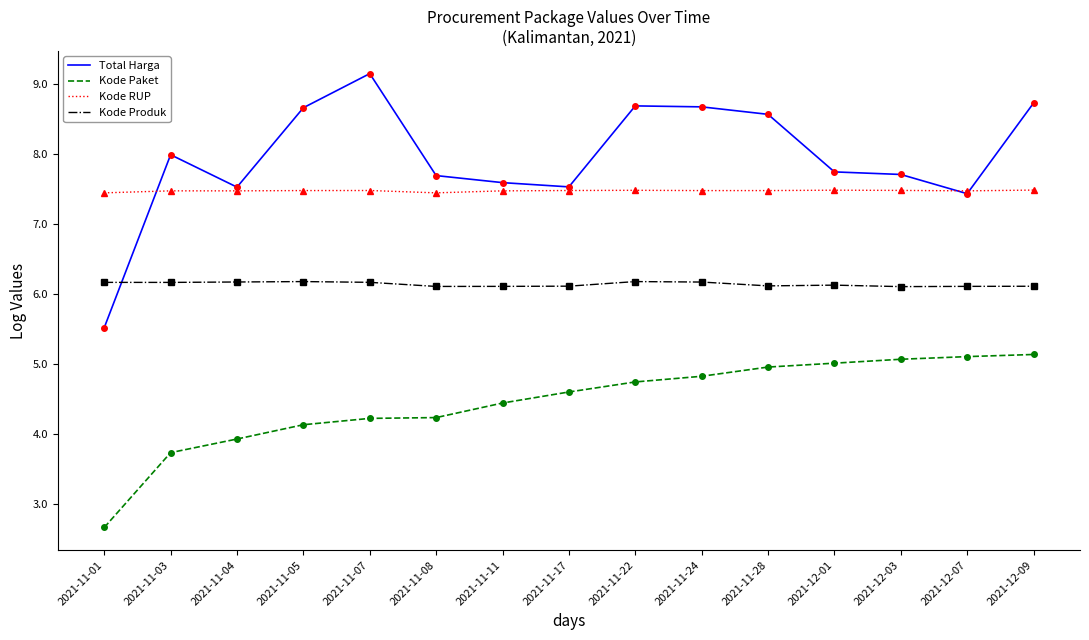

True or false: Kode Paket has a value of 1.8 at 2021-12-09.

False